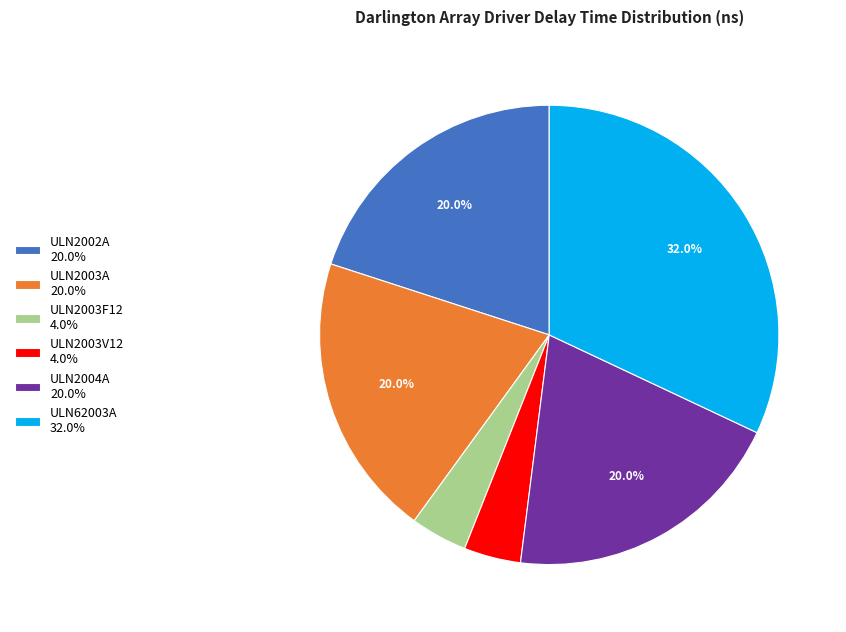

To the nearest percent, what percentage of the pie is ULN2003F12?

4%